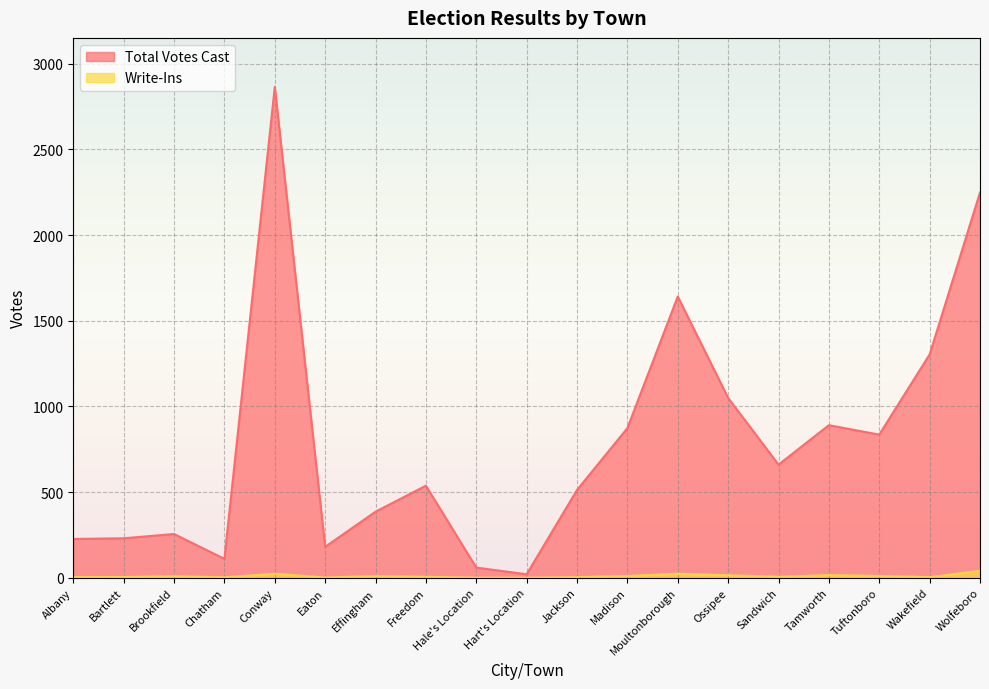

In Write-Ins, how many points are lower than both neighbors (excluding endpoints)?

4